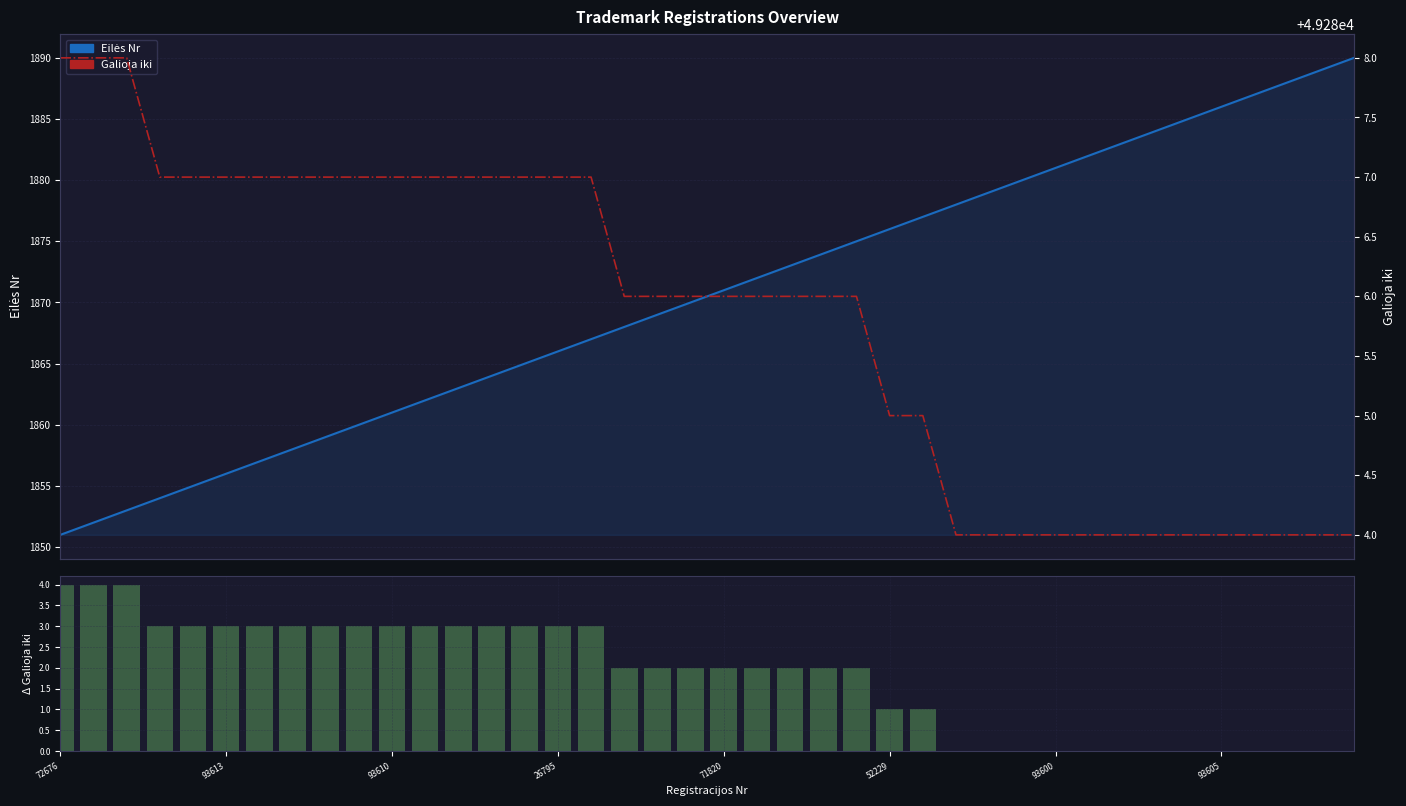

What is the value of the Galioja iki bar at the 38th from the left?

49284